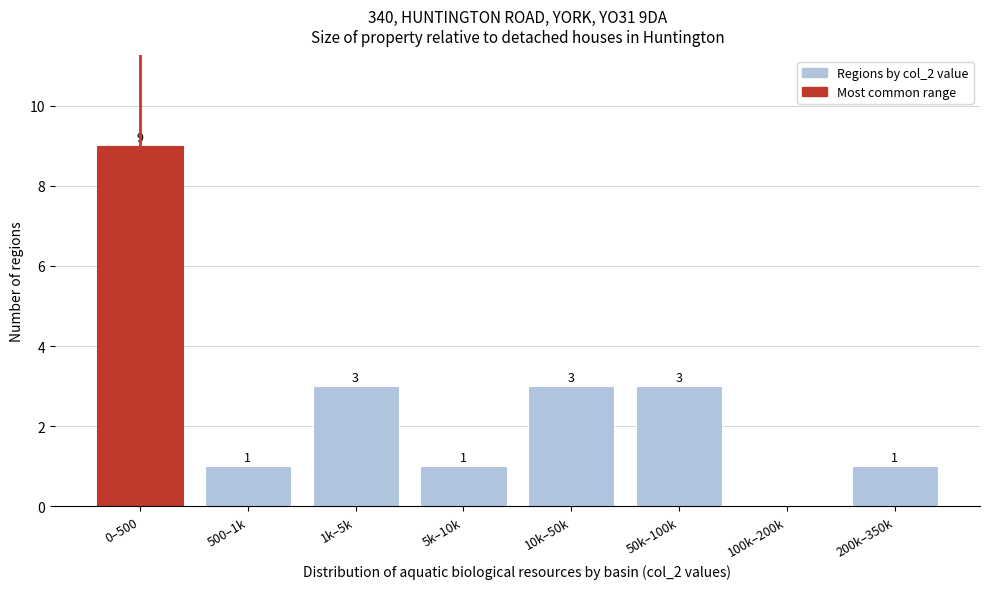

Reading left to right, extract all data points from this chart.

0–500=9	500–1k=1	1k–5k=3	5k–10k=1	10k–50k=3	50k–100k=3	100k–200k=0	200k–350k=1